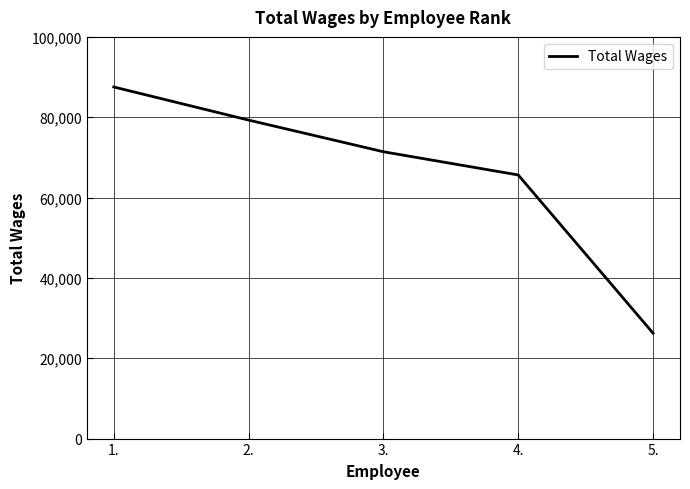

What is the smallest value displayed?

26253